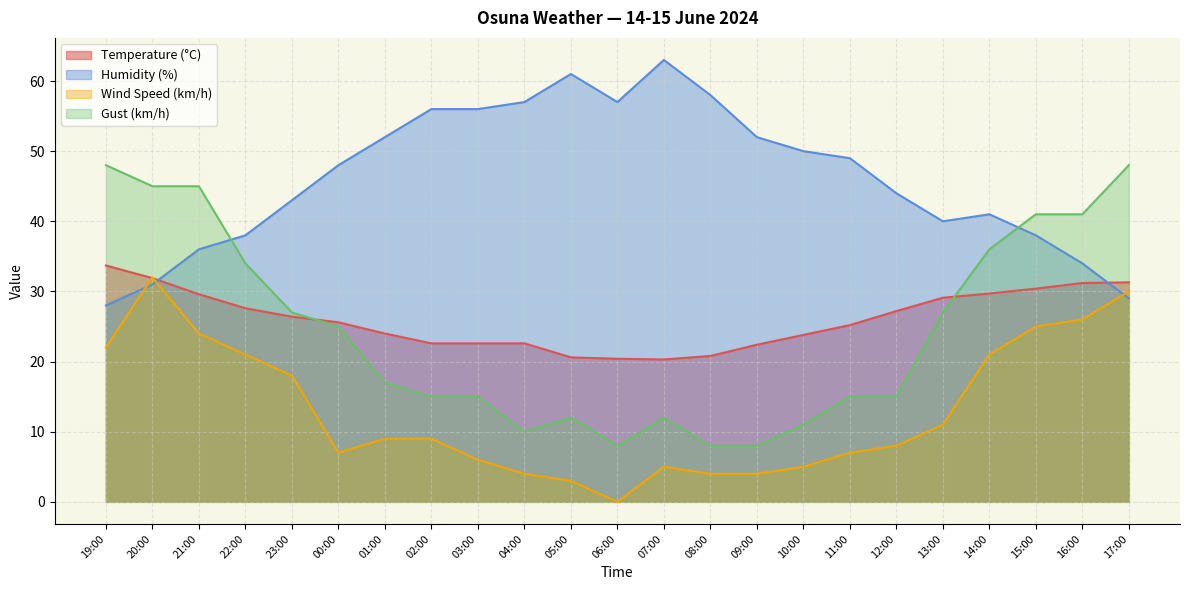

Which series ends up on top after the final intersection of Gust (km/h) and Temperature (°C)?

Gust (km/h)